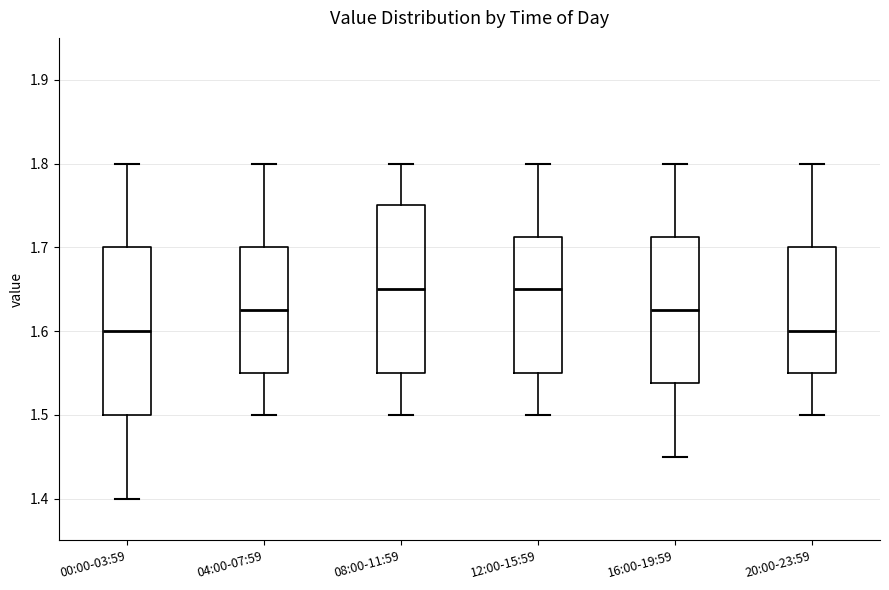

Where does the upper whisker of the box for 20:00-23:59 end on the y-axis? The values are not printed on the chart, so give them approximately, as read against the axis.

1.80